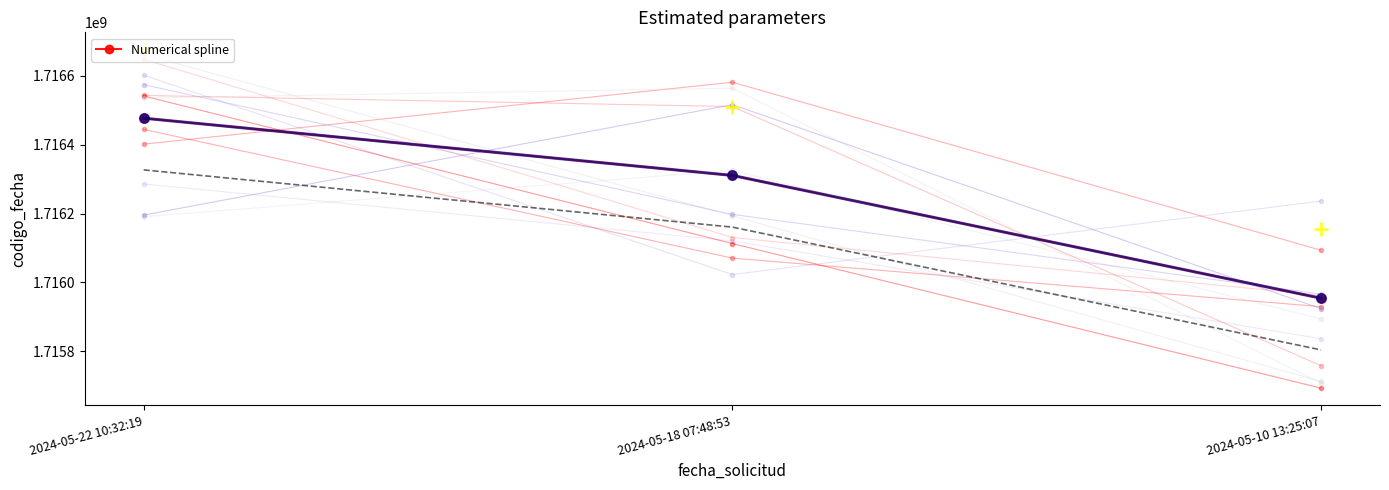

How many data points are less than 1716310520?

1